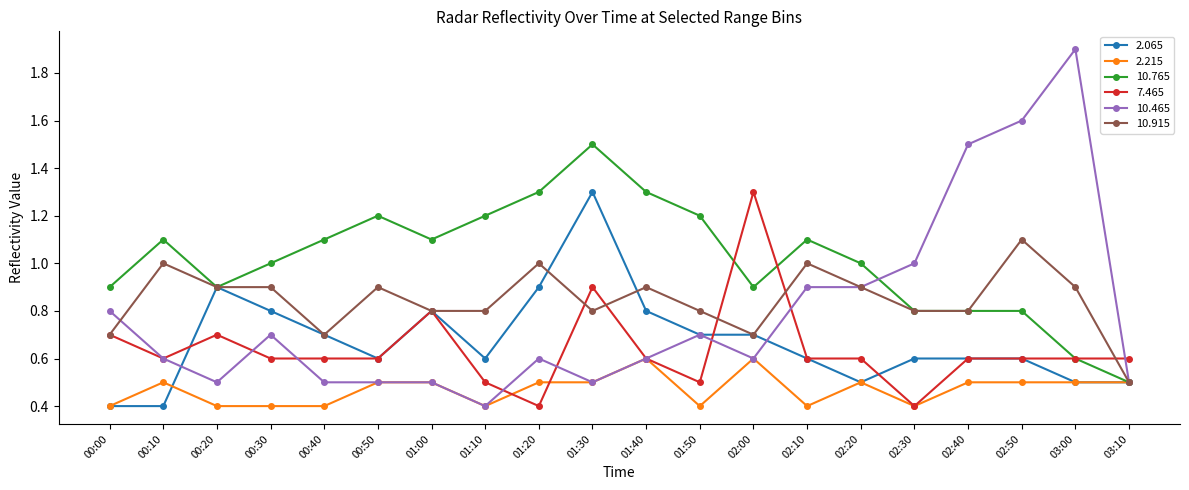

At which category is the sum across all series the highest?

01:30